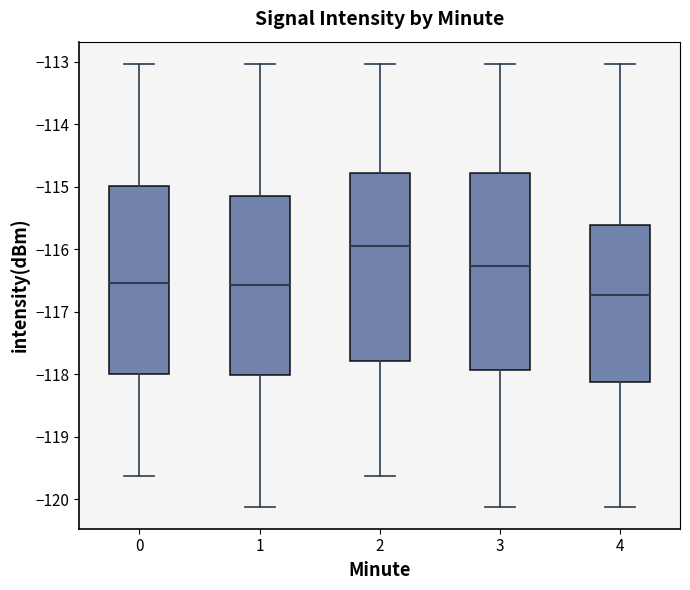

Which box's median line is the lowest?

4